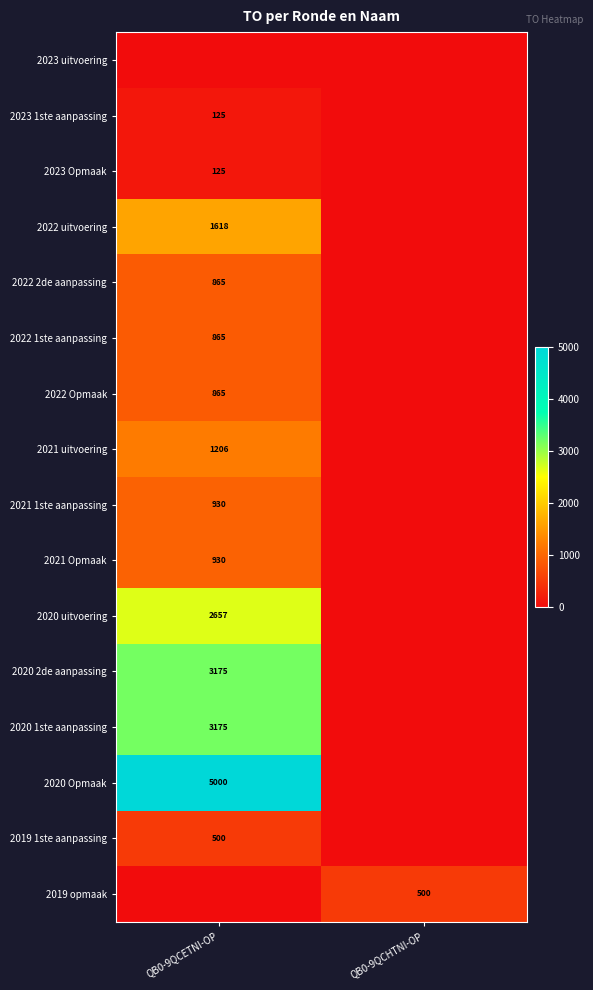

The 2022 1ste aanpassing series shows 441 at QB0-9QCETNI-OP. True or false?

False